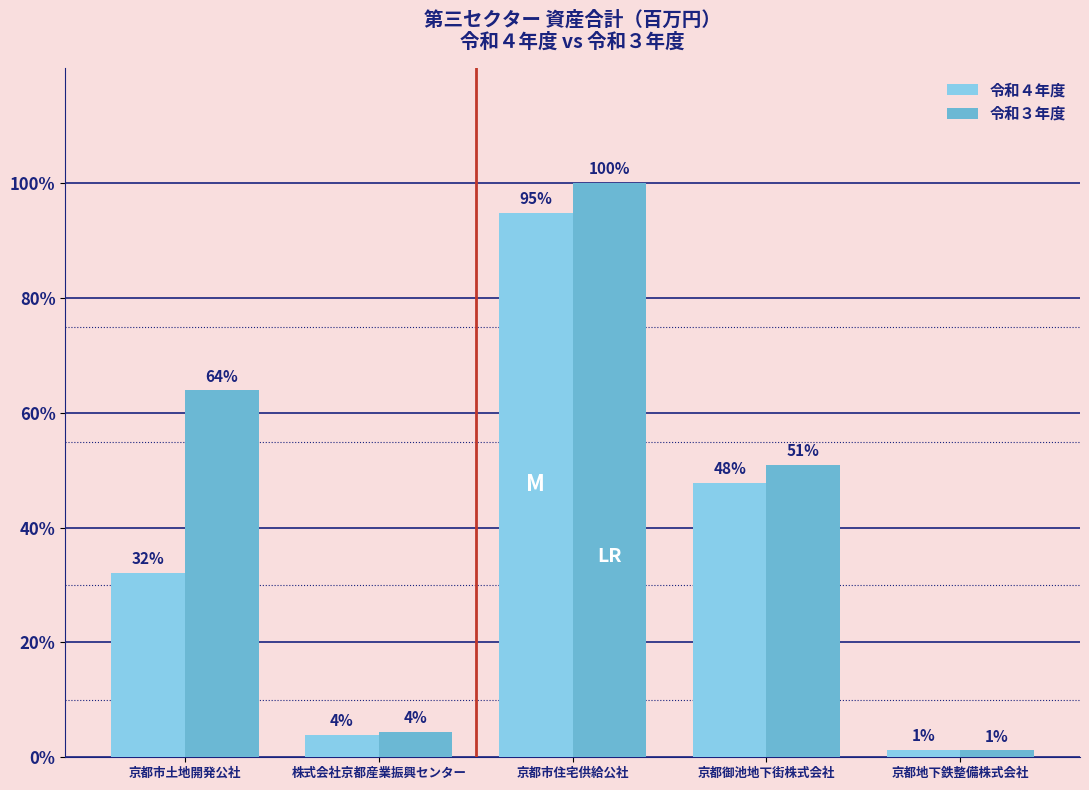

What is the label of the 1st bar from the left?

京都市土地開発公社